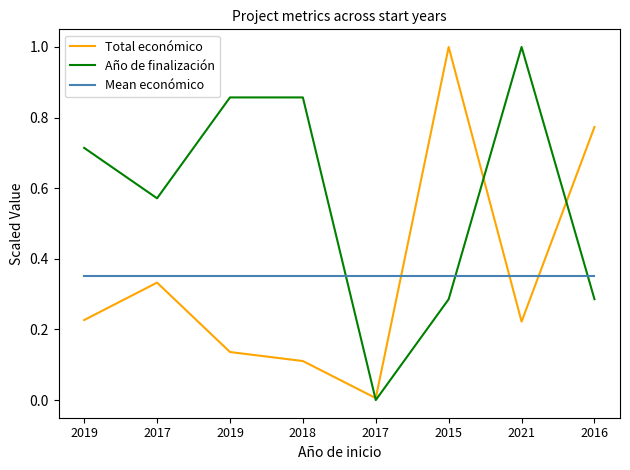

The value of Total económico at 2016 is 0.8. True or false?

True